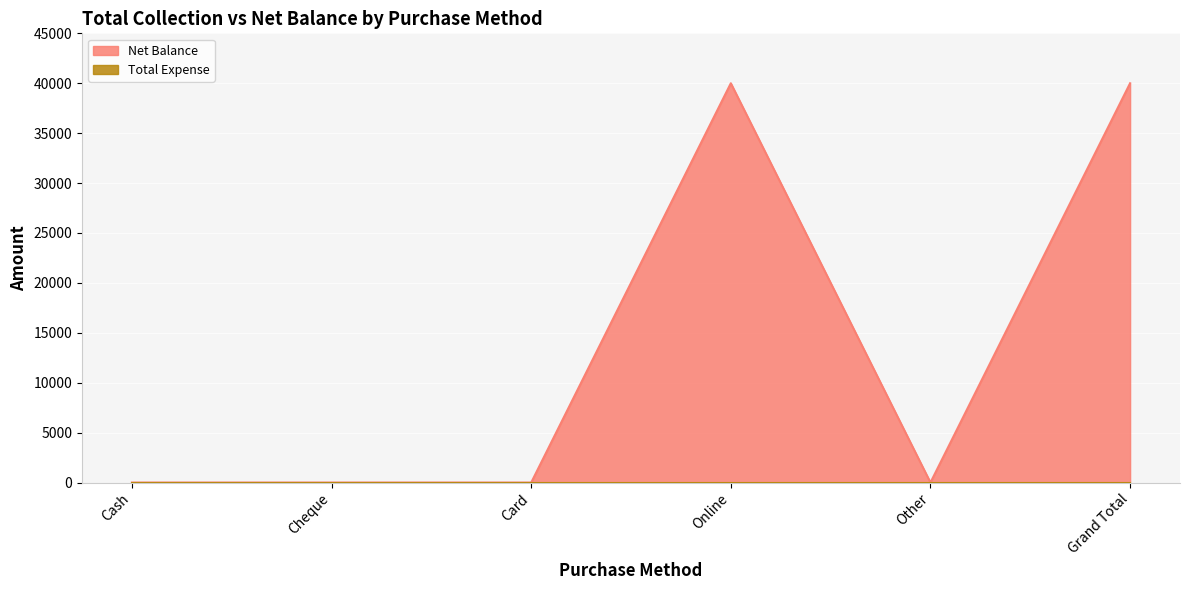

Reading left to right, list all the values displayed in this chart.

0	0	0	40000	0	40000